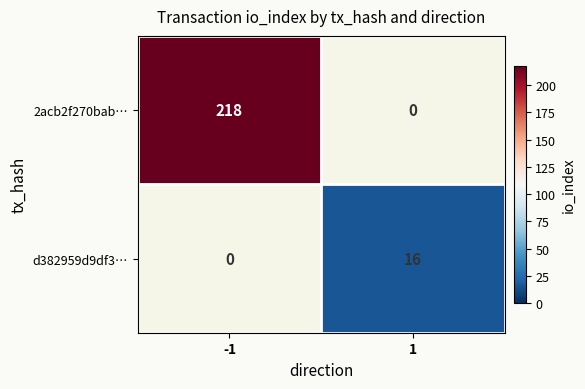

Which category has the highest value across all series?

-1